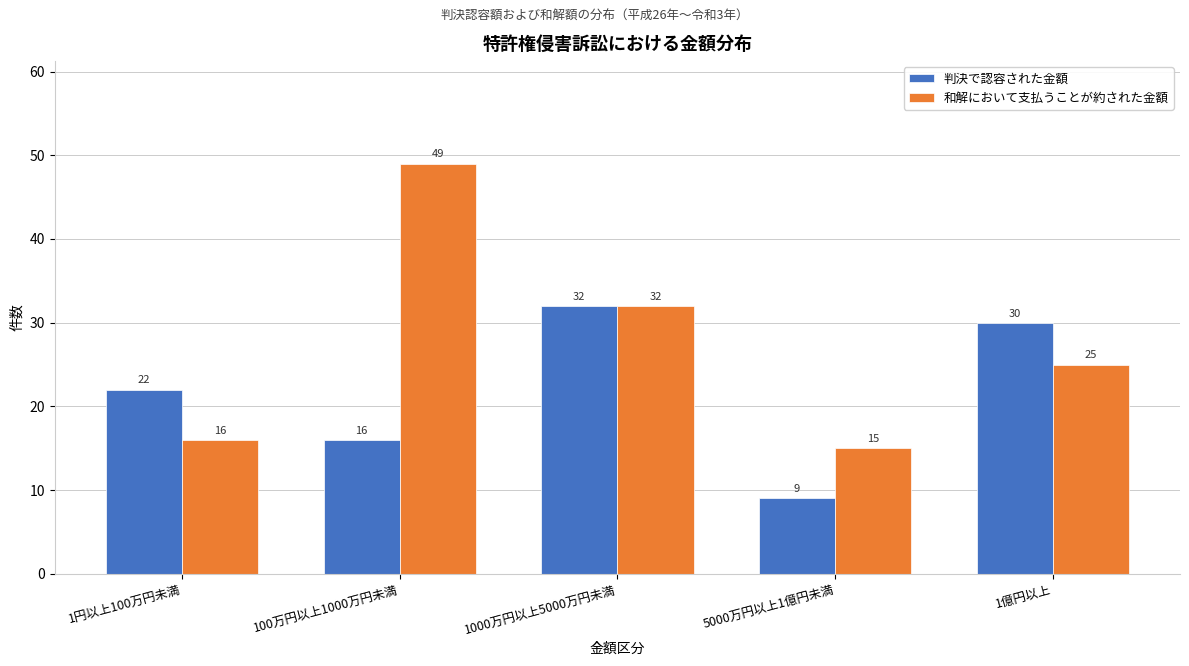

Reading left to right, transcribe all the data shown in this chart.

判決で認容された金額: 22	16	32	9	30
和解において支払うことが約された金額: 16	49	32	15	25